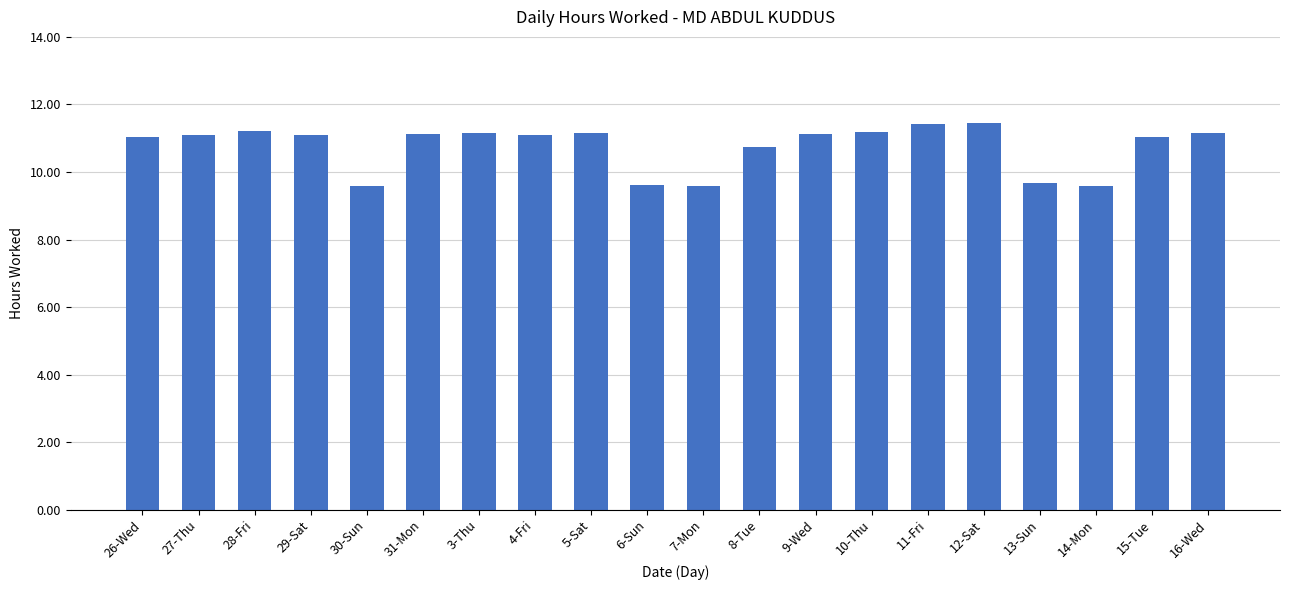

What is the label of the 4th bar from the left?

29-Sat